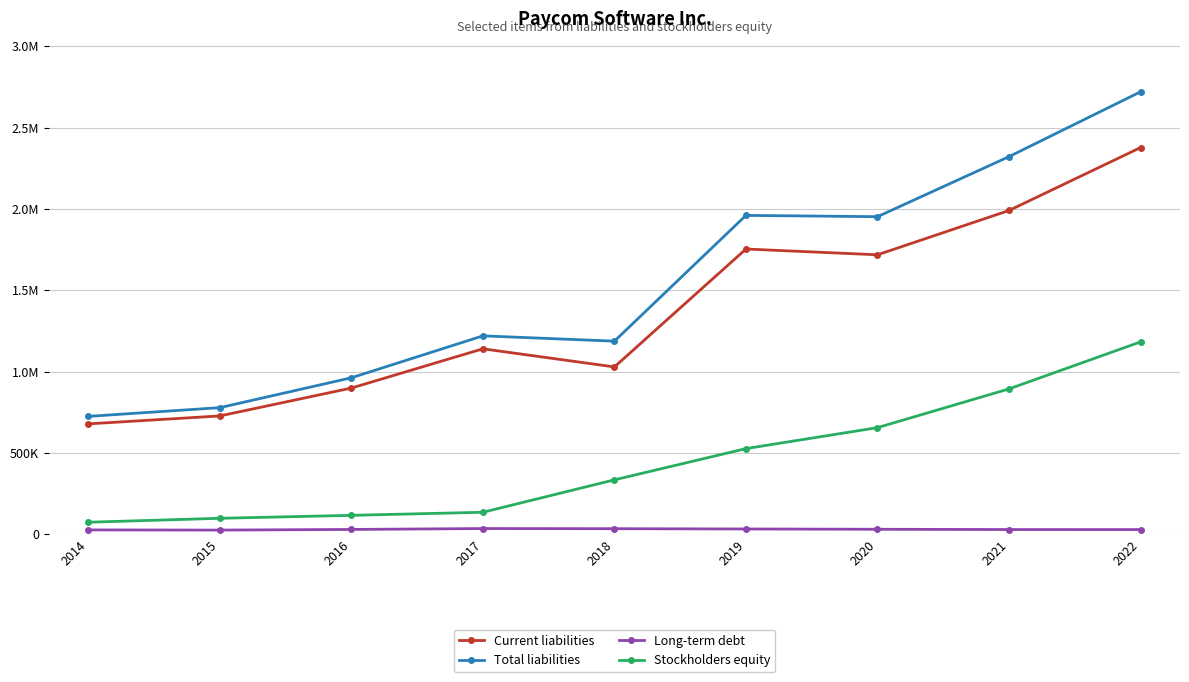

True or false: Long-term debt has a value of 29000 at 2022.

True